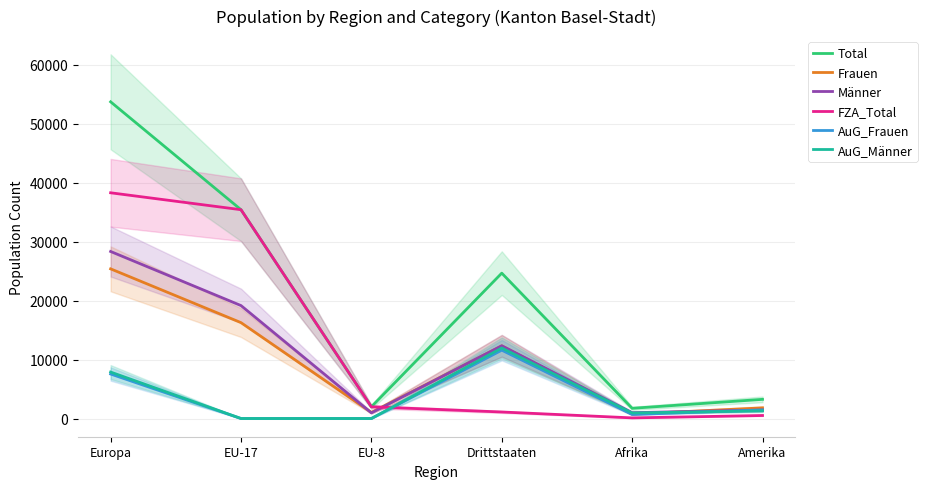

What are all the series names shown in the legend?

Total, Frauen, Männer, FZA_Total, AuG_Frauen, AuG_Männer